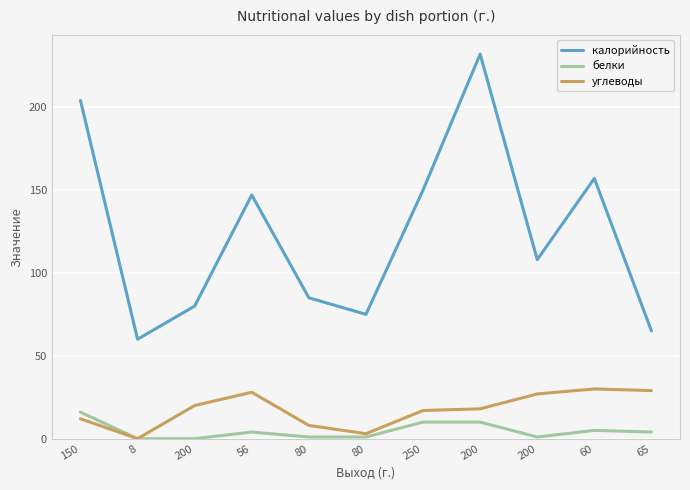

The value of калорийность at 200 is 142. True or false?

False